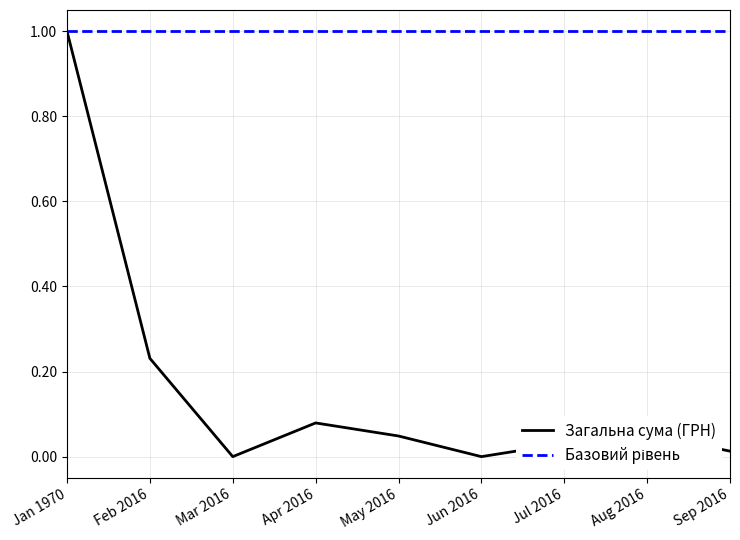

True or false: Загальна сума (ГРН) has a value of 0.0 at Jul 2016.

True